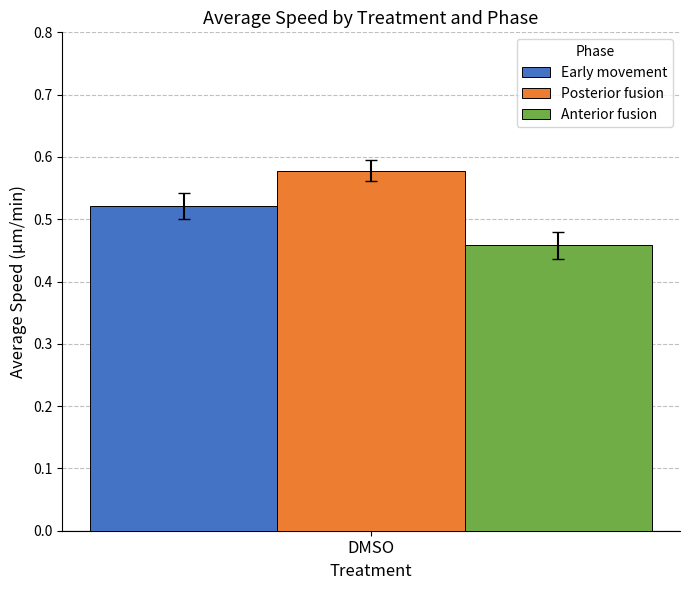

List the labels in order of Posterior fusion value, largest first.

DMSO